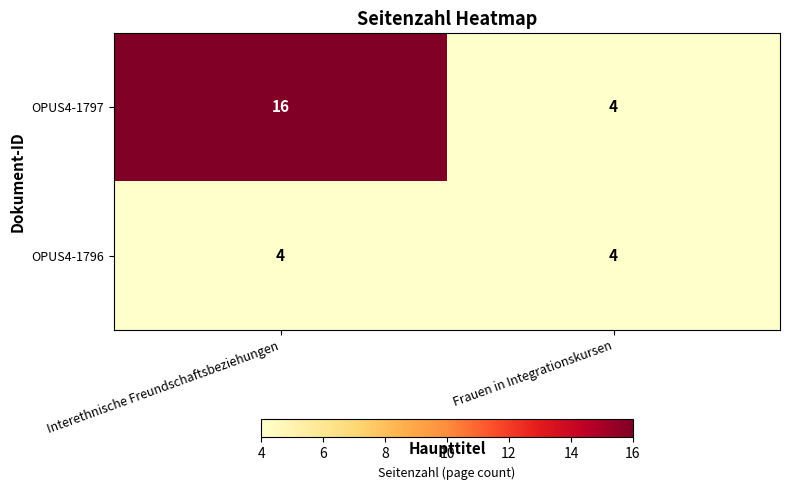

What is the minimum value for OPUS4-1797?

4